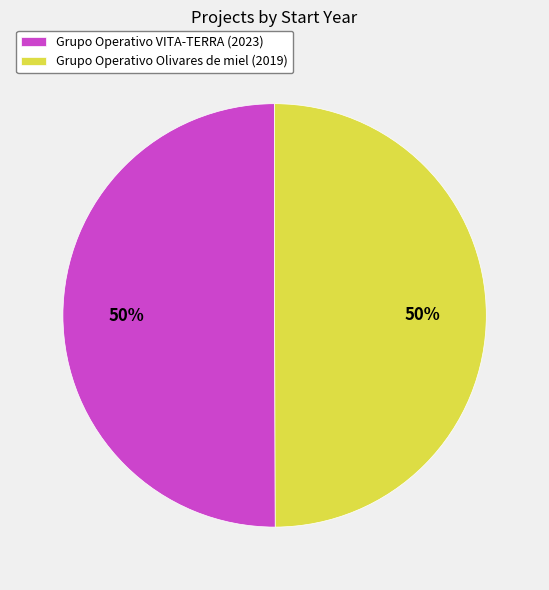

To the nearest percent, what is the combined percentage of Grupo Operativo Olivares de miel (2019) and Grupo Operativo VITA-TERRA (2023)?

100%